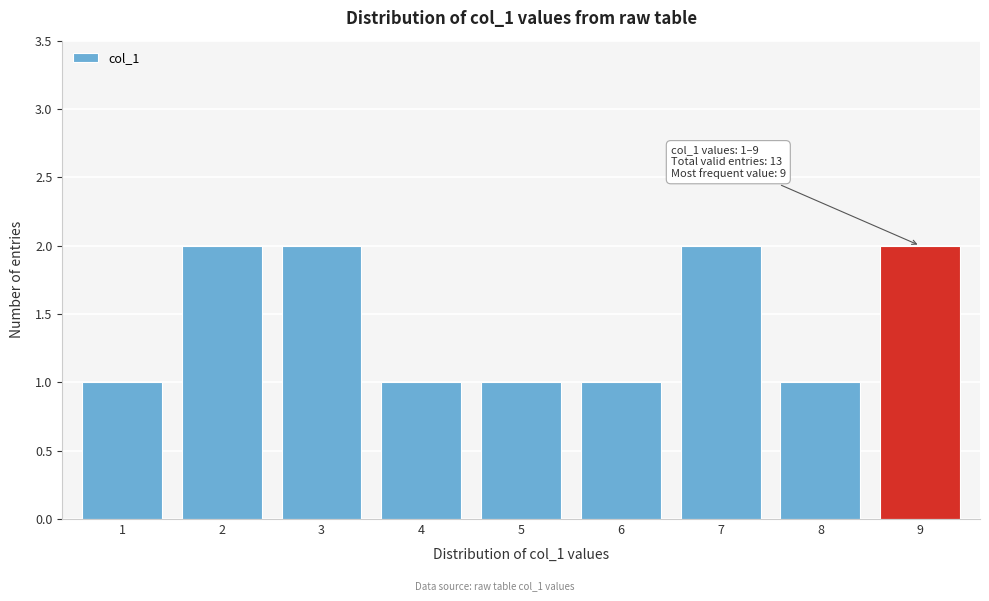

Reading left to right, transcribe all the data shown in this chart.

1=1	2=2	3=2	4=1	5=1	6=1	7=2	8=1	9=2